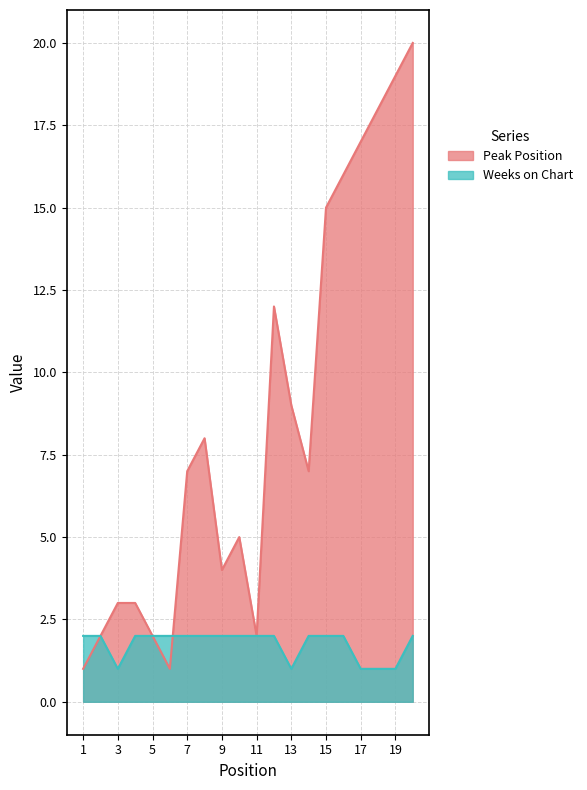

In Weeks on Chart, how many points are lower than both neighbors (excluding endpoints)?

2